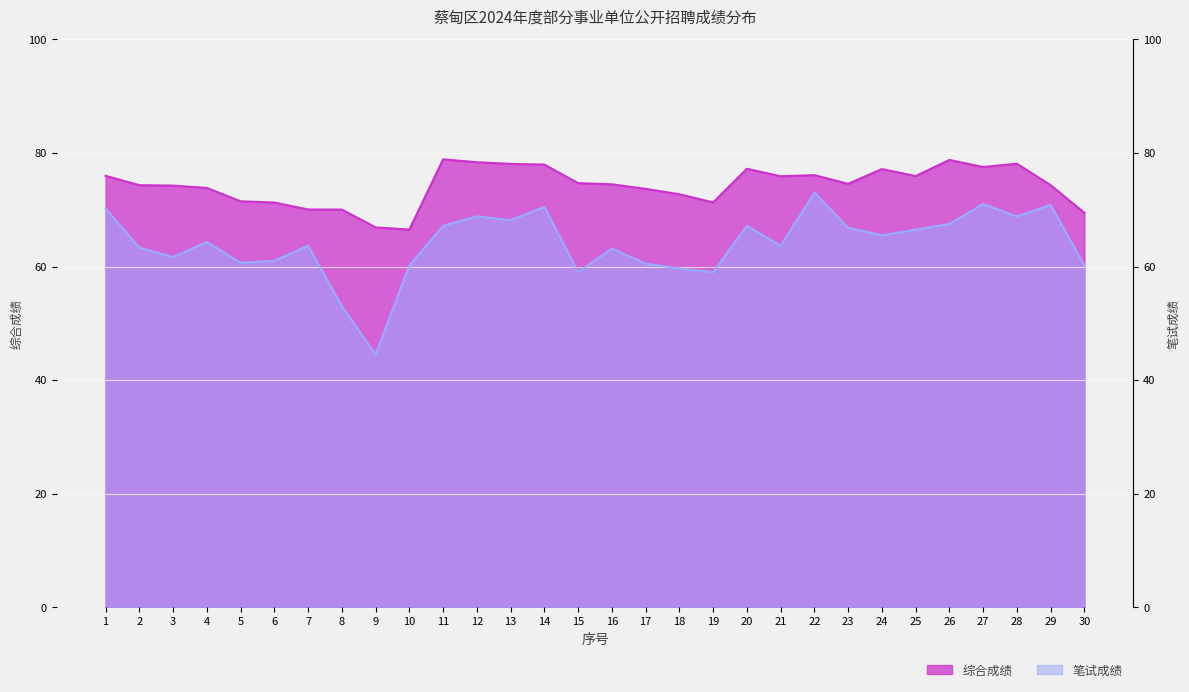

What is the sum of the 笔试成绩 values at 6 and 12?

129.8